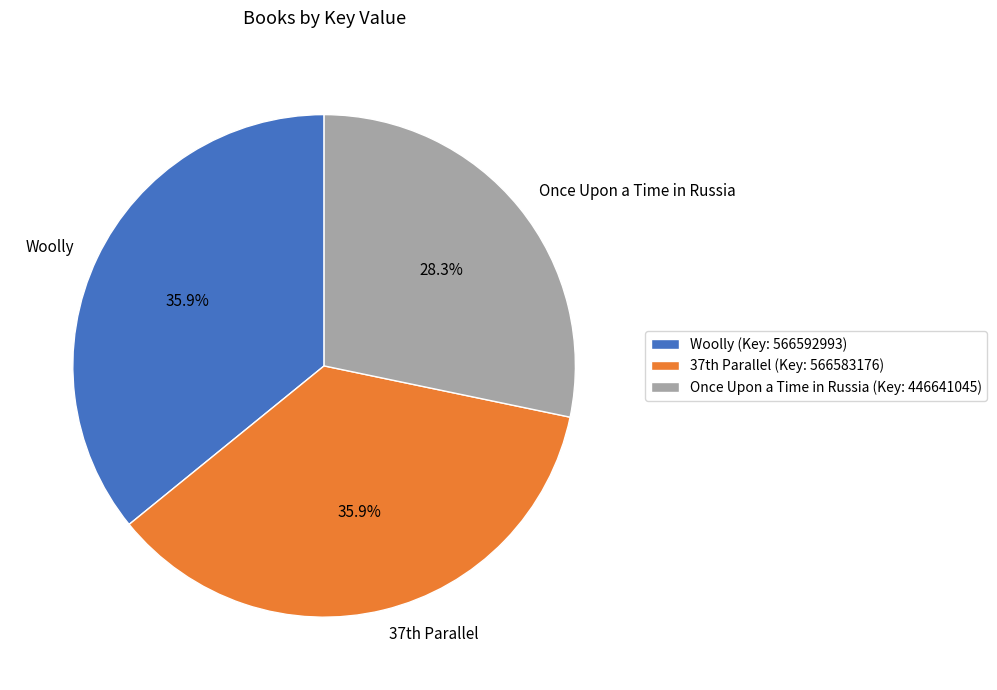

What percentage is the Woolly slice, to the nearest percent?

36%